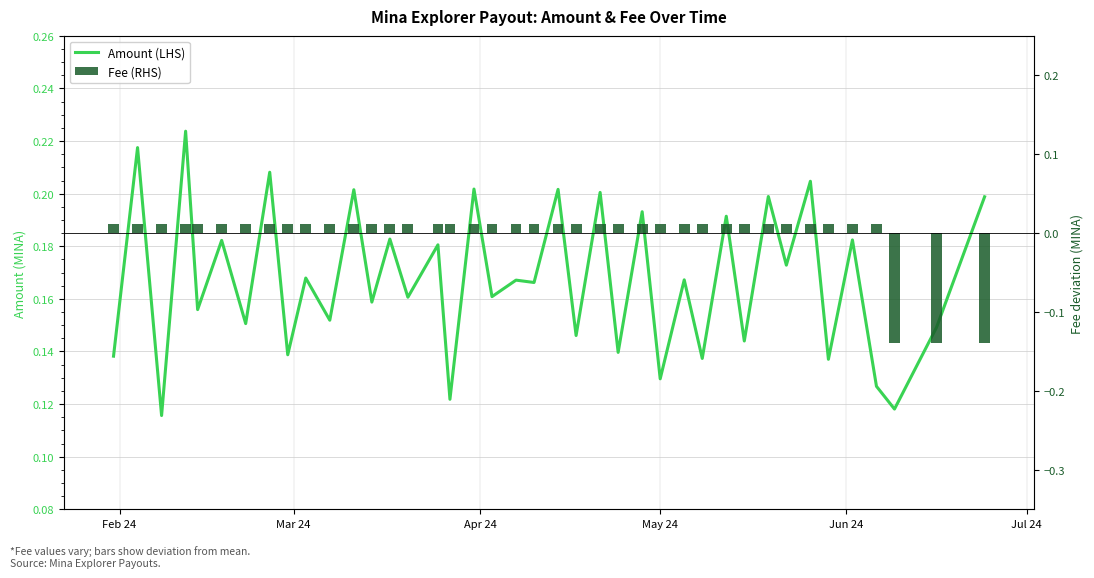

What is the difference between the maximum and minimum values in the Fee (RHS) series?

0.1